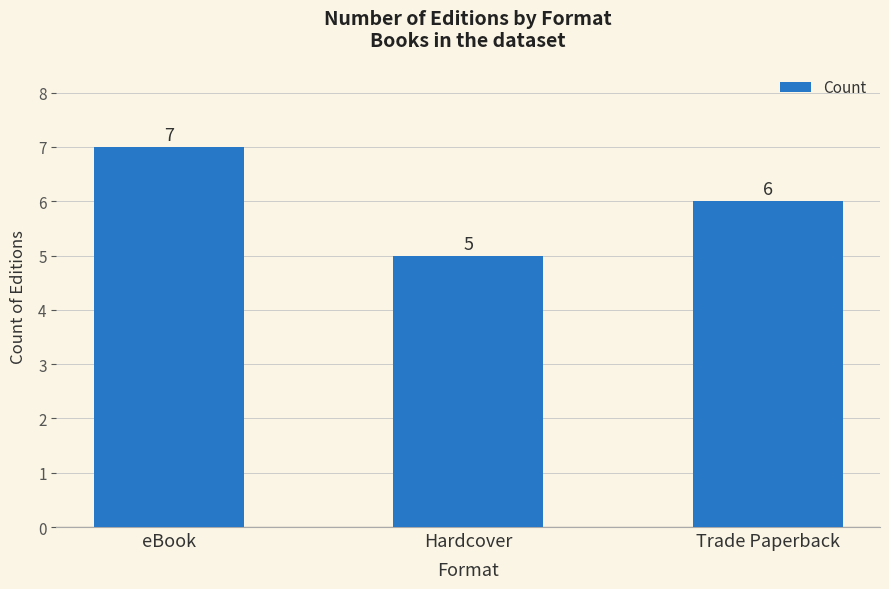

What is the difference between the values at eBook and Hardcover?

2